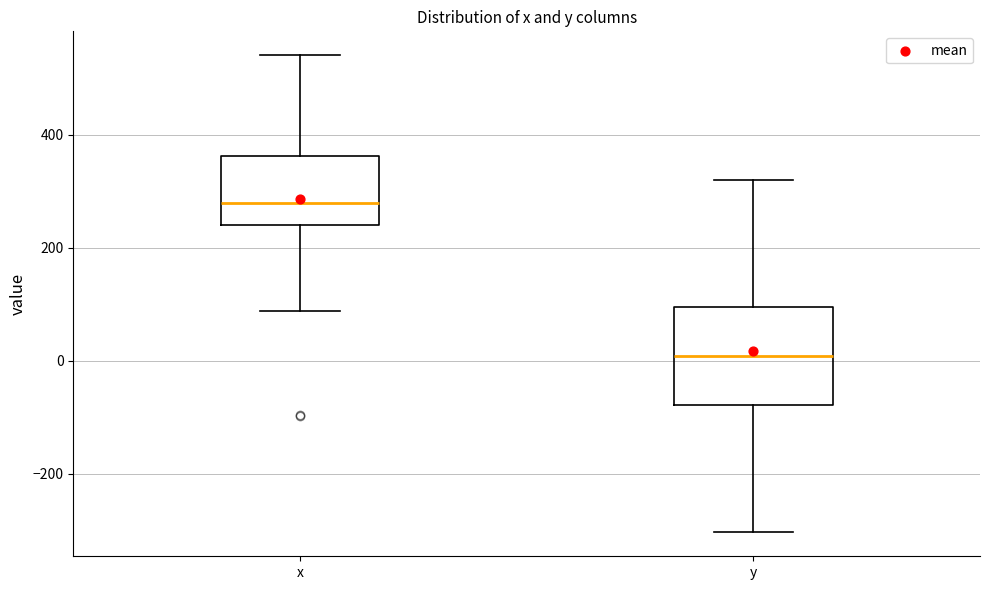

Where is the lower edge of the box for x on the y-axis? The values are not printed on the chart, so give them approximately, as read against the axis.

240